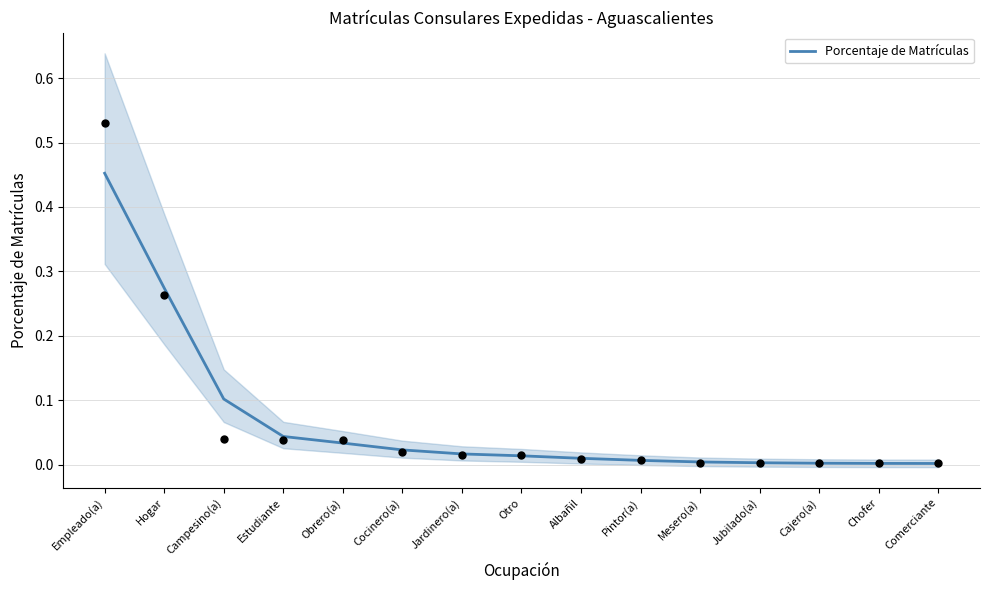

Between Chofer and Mesero(a), which is larger?

Mesero(a)